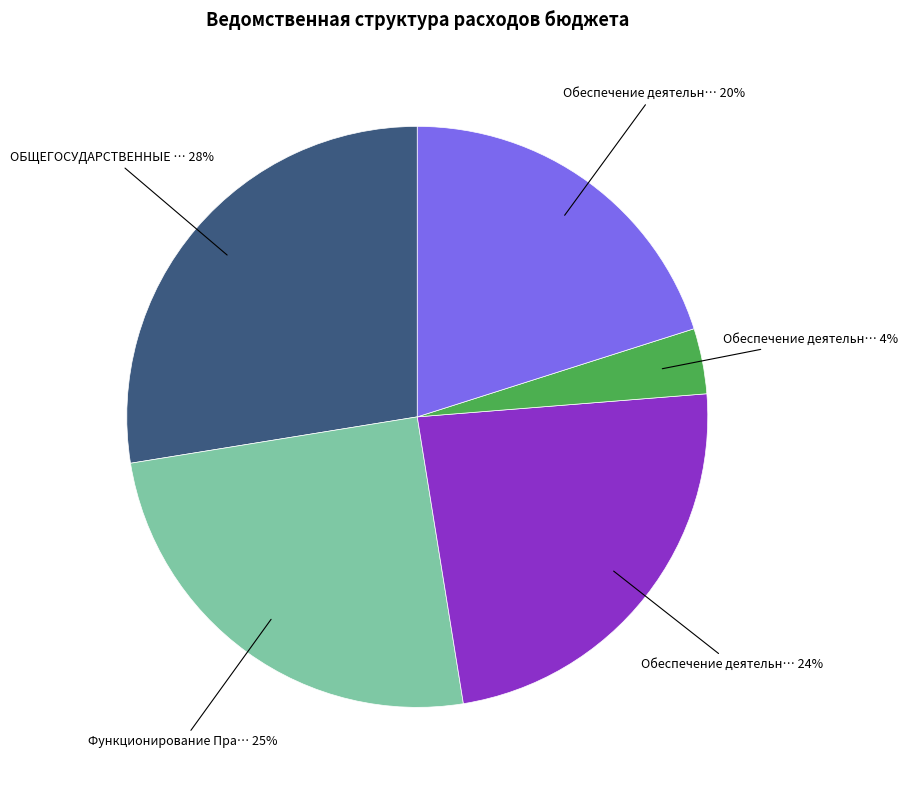

Count the number of slices in the pie.

5